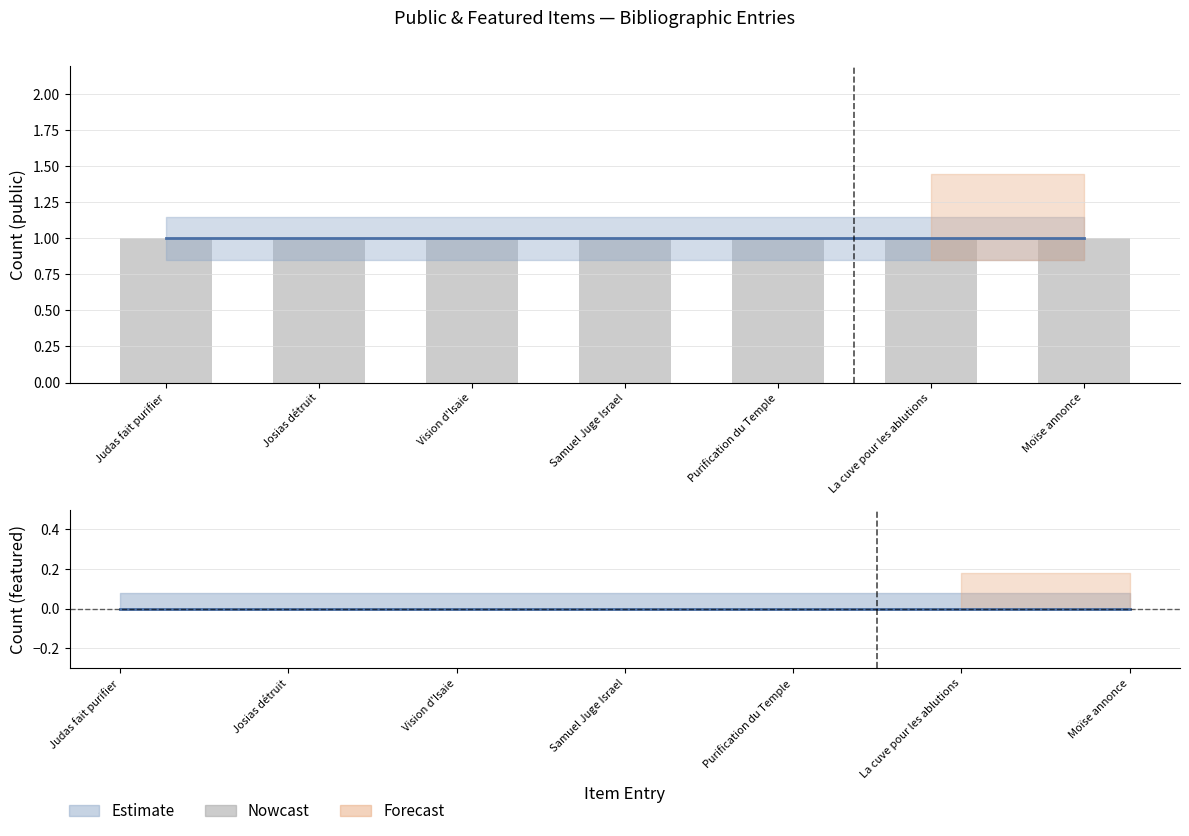

True or false: public has a value of 0 at Judas fait purifier.

False